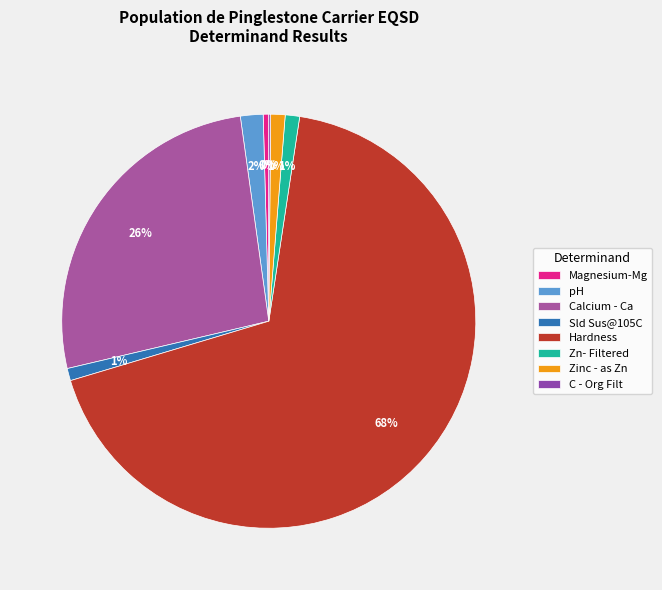

Do C - Org Filt and Zn- Filtered together represent more than half of the pie?

No